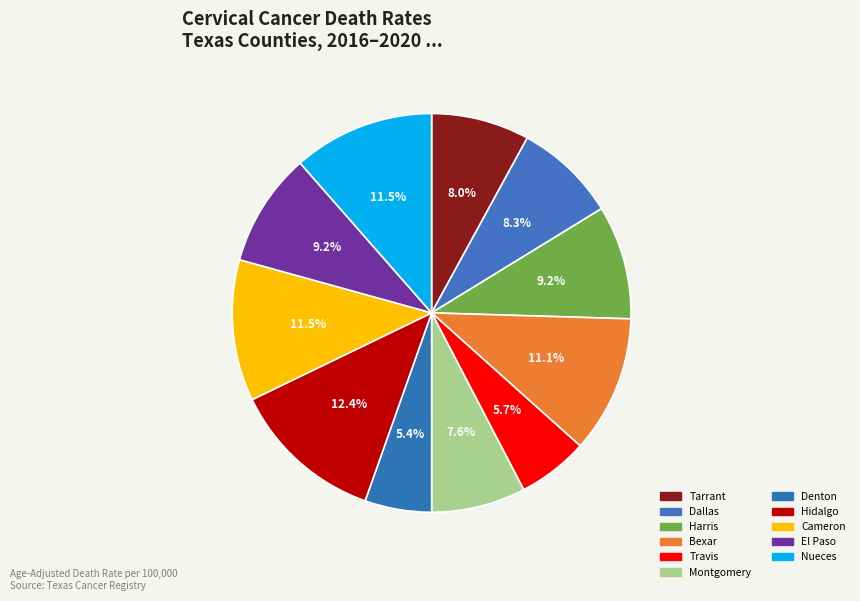

How many segments does this pie chart have?

11